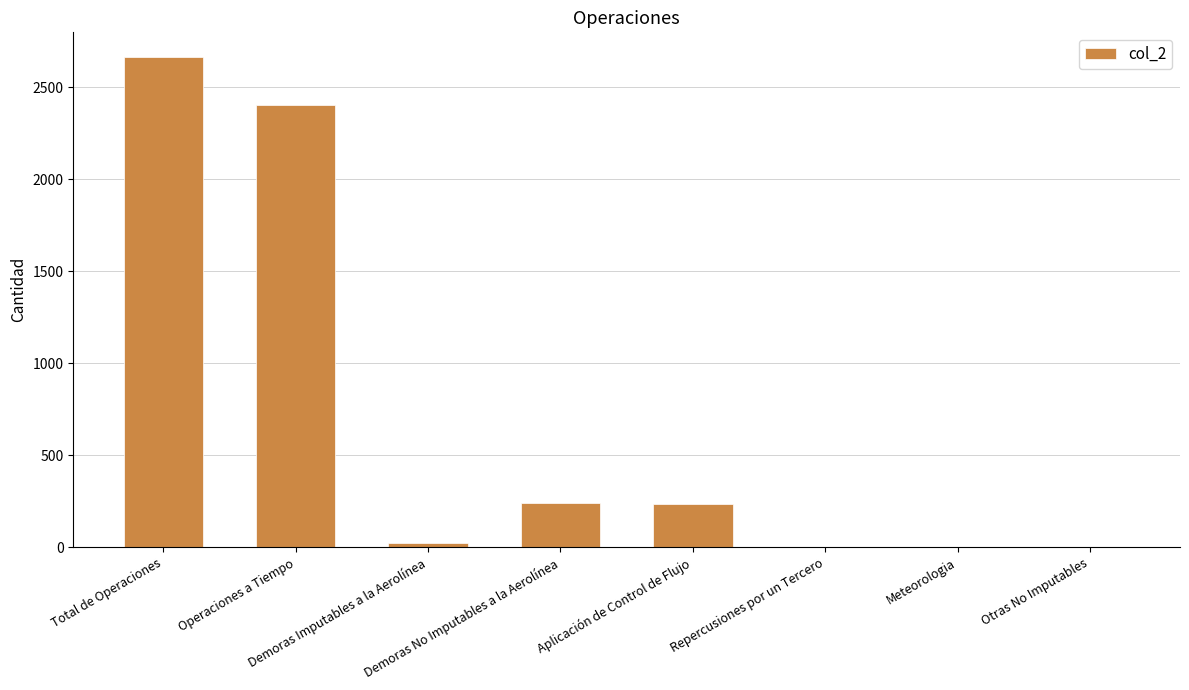

True or false: the data shows 23 at Demoras Imputables a la Aerolínea.

True